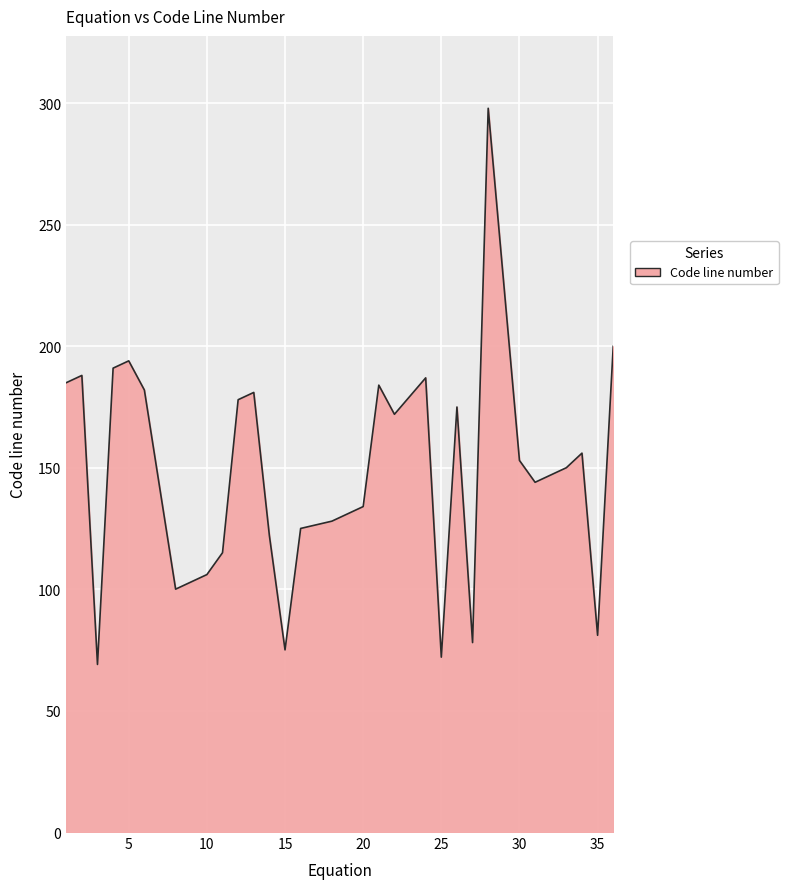

What is the difference between the maximum and minimum values?

229